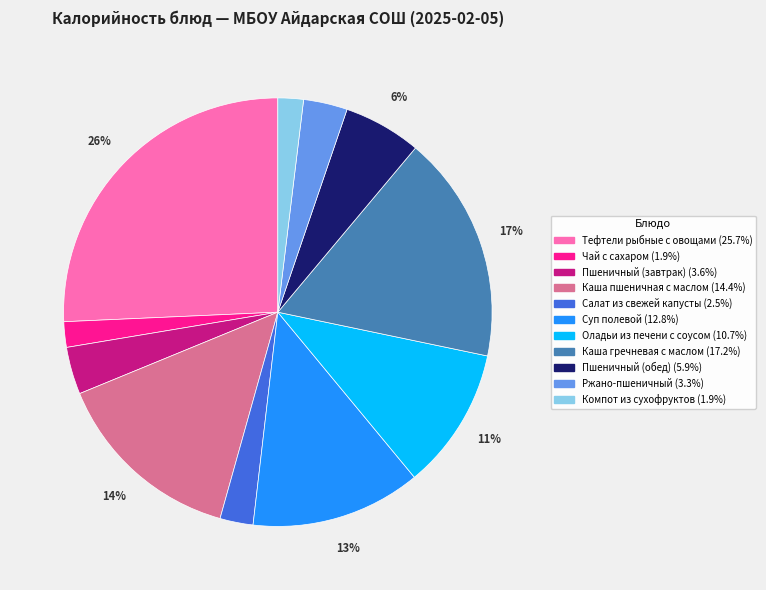

Which has a higher value, Салат из свежей капусты or Каша пшеничная с маслом?

Каша пшеничная с маслом